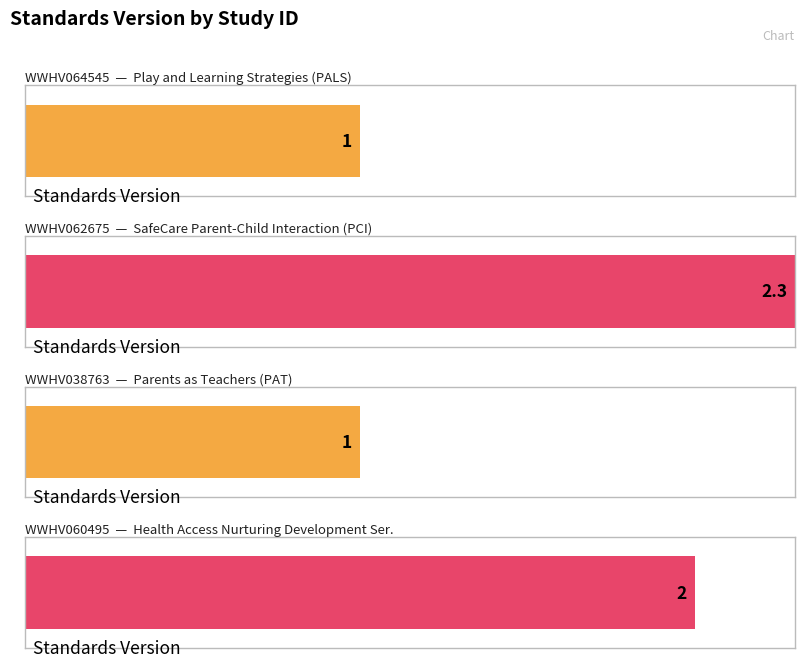

Are the bars horizontal?

Yes